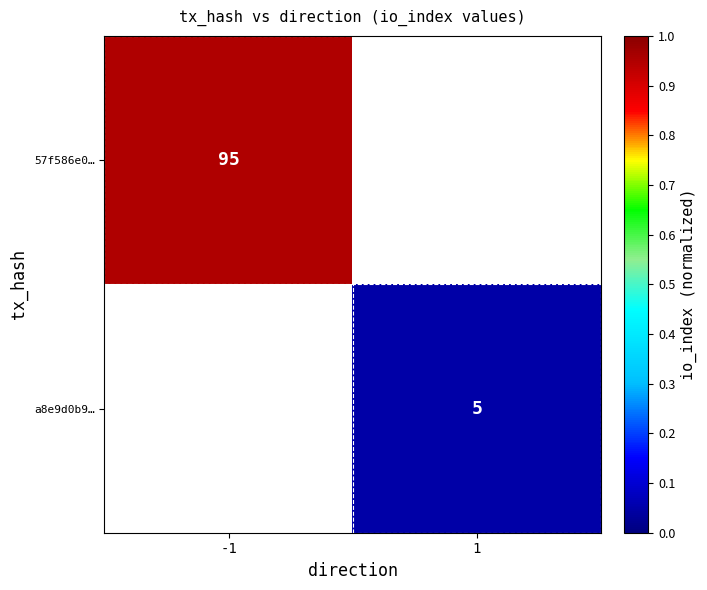

Where does the a8e9d0b9… series first go above 0?

1